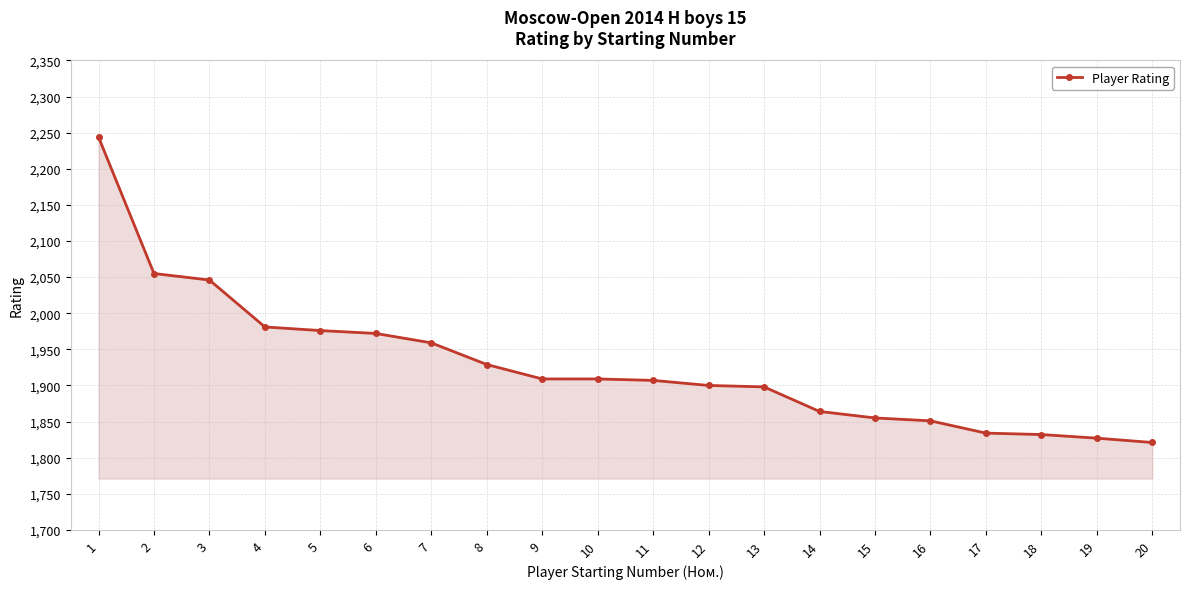

The value at 2 is 710. True or false?

False